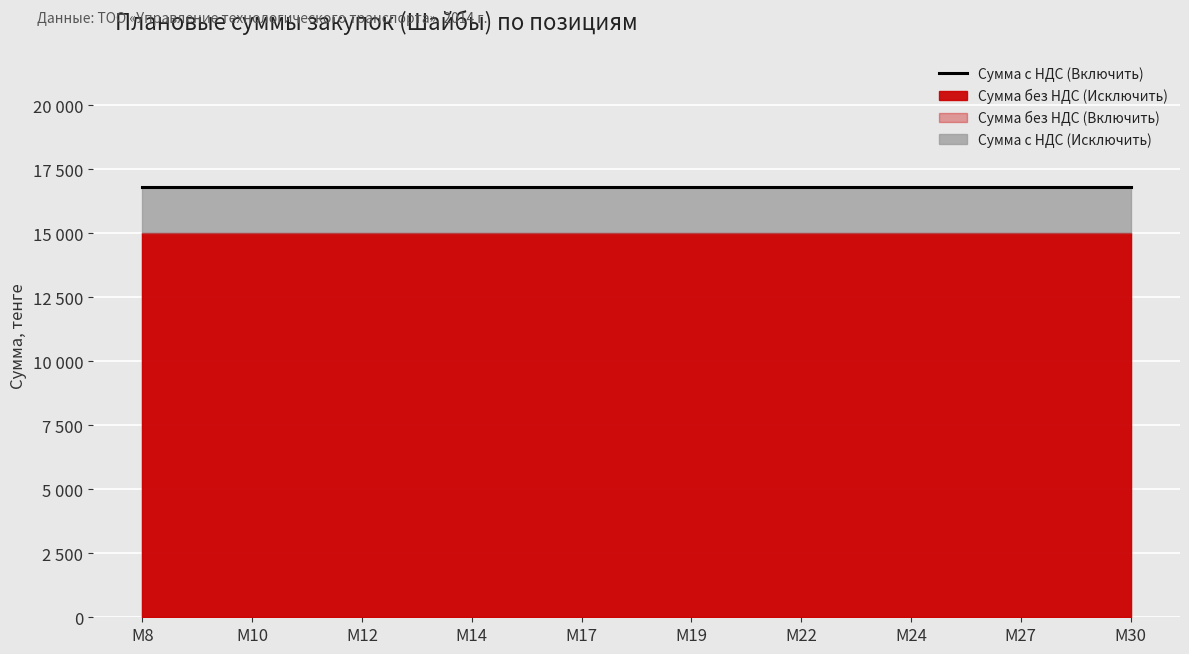

The Сумма с НДС (Исключить) series shows 25612 at М27. True or false?

False